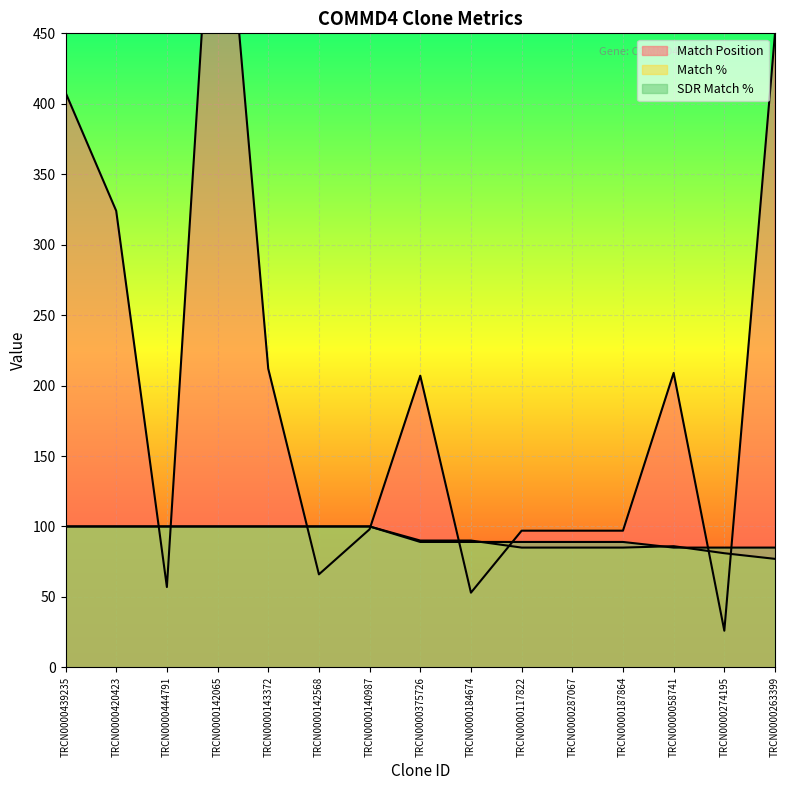

How many times do Match % and Match Position cross each other?

8